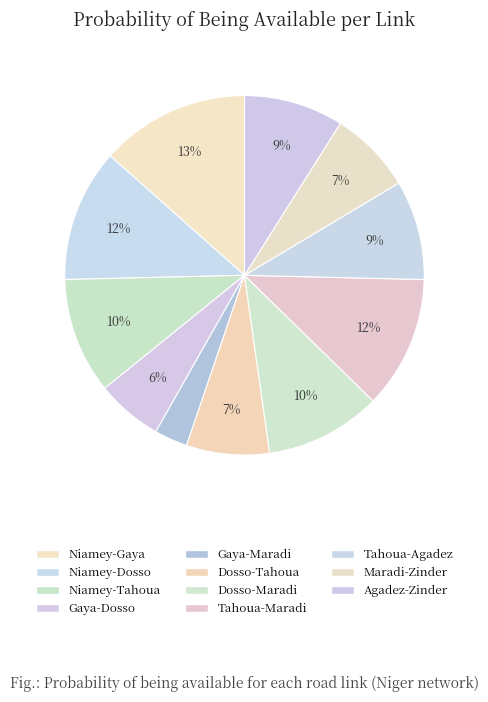

What is the change in value from Gaya-Maradi to Tahoua-Maradi?

+0.6